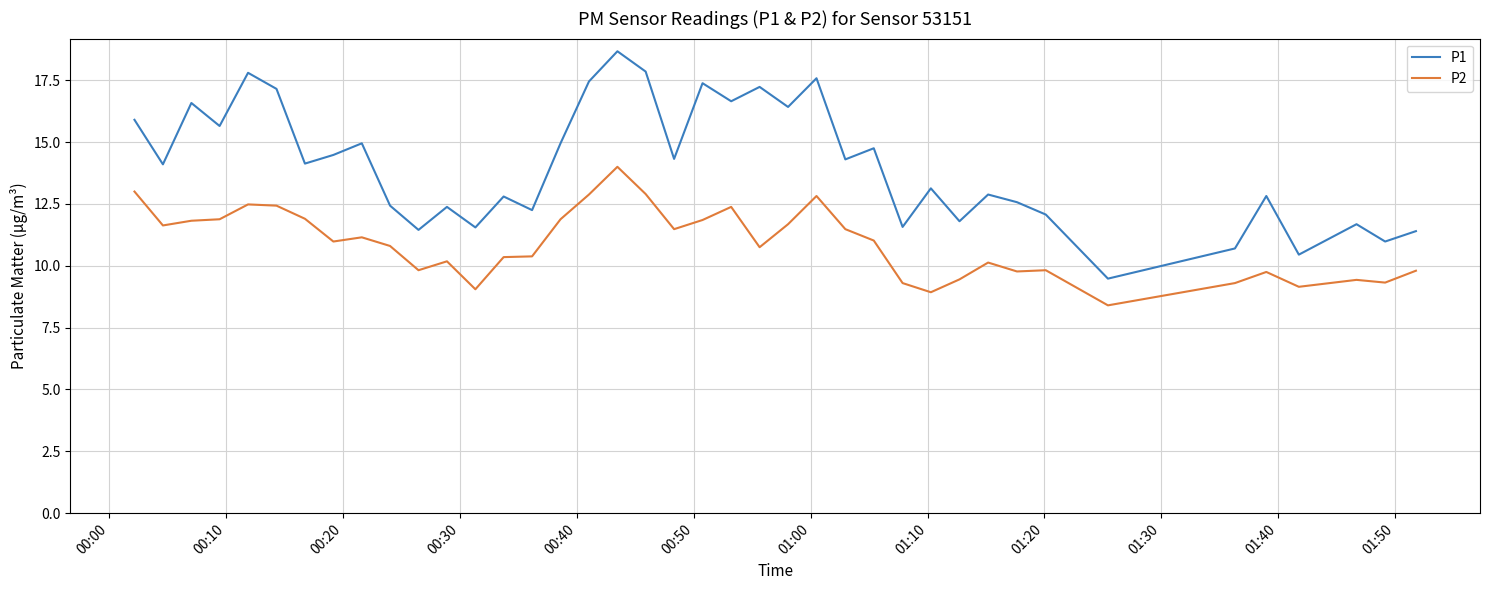

In P2, how many points are lower than both neighbors (excluding endpoints)?

11